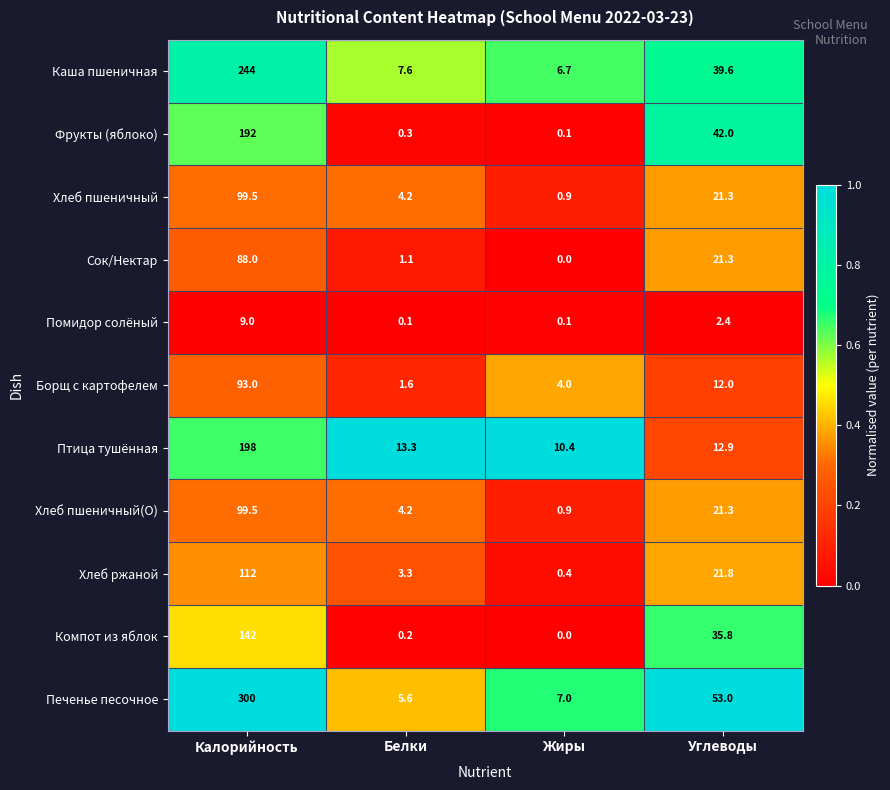

At which category is the sum across all series the highest?

Калорийность